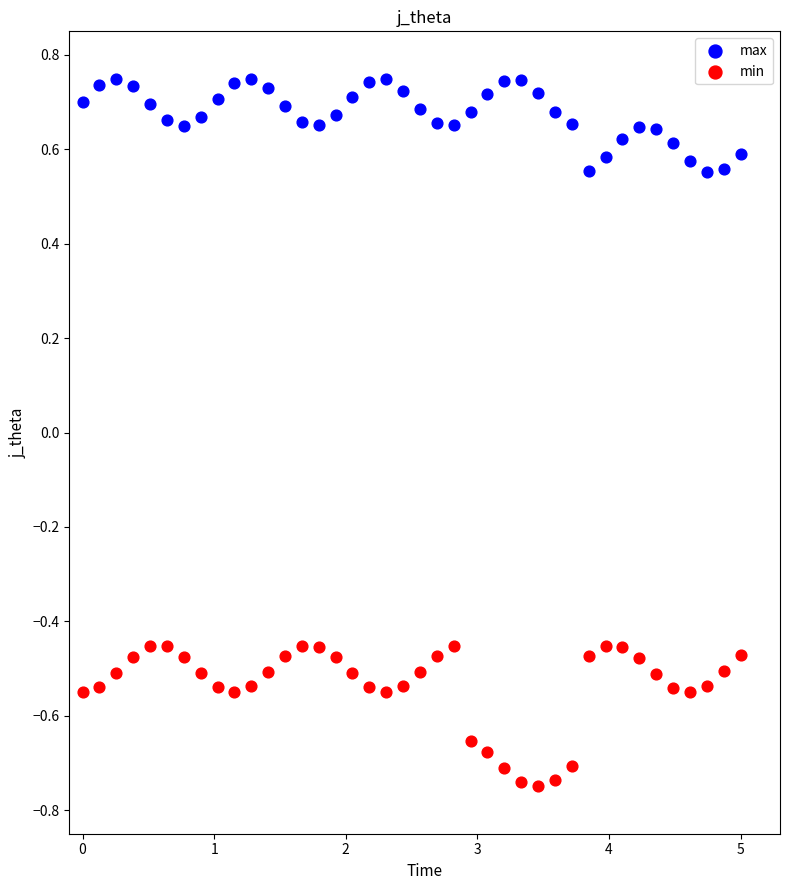

Which series contains the highest Y value?

max